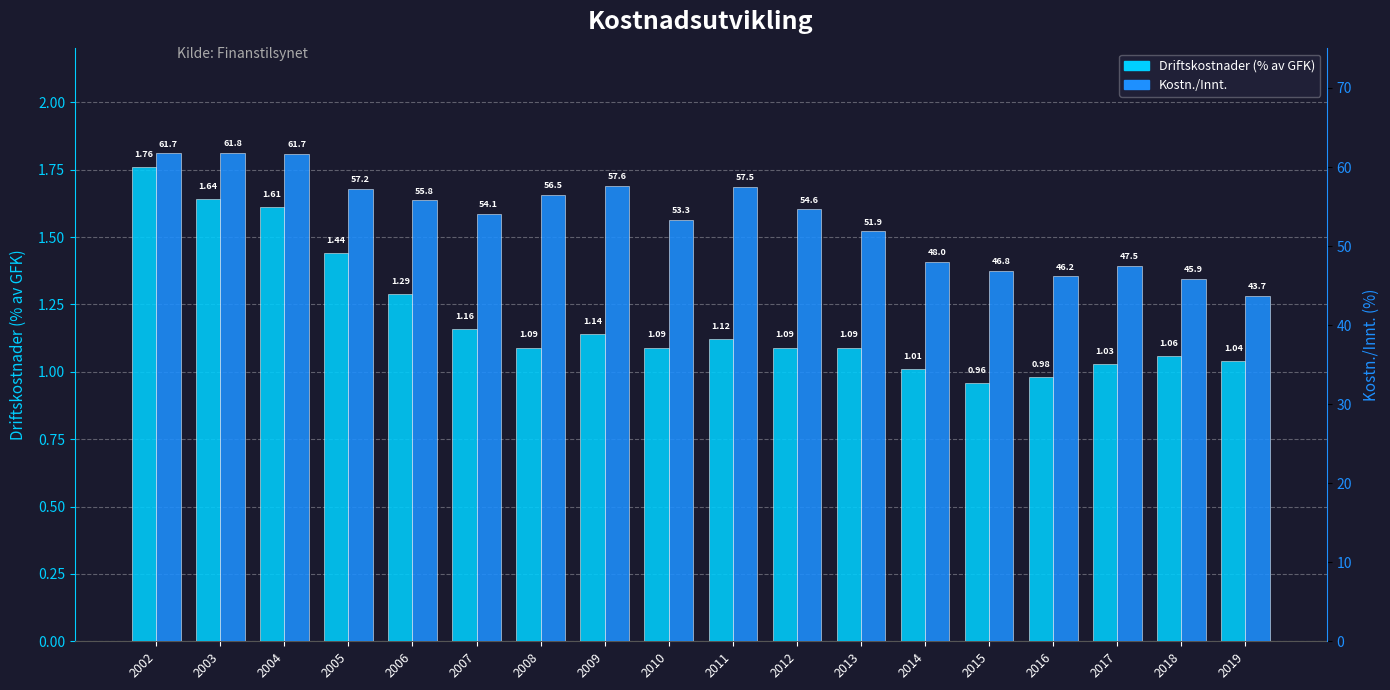

How many groups of bars are there?

18